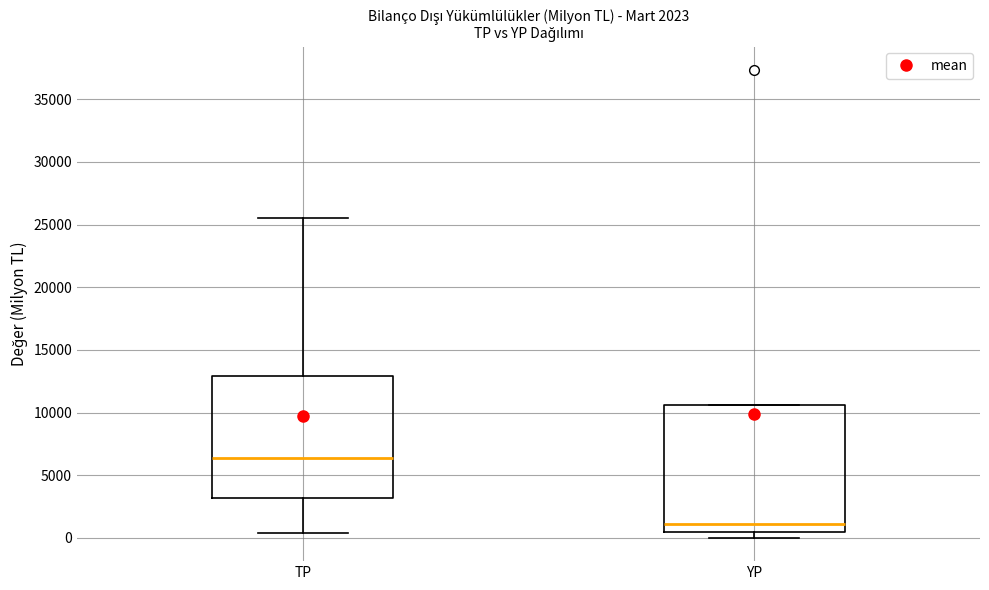

Which box has the highest median line?

TP